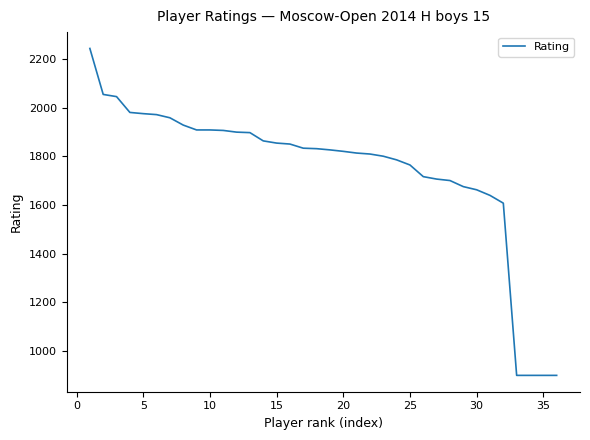

What is the maximum value shown in the chart?

2244